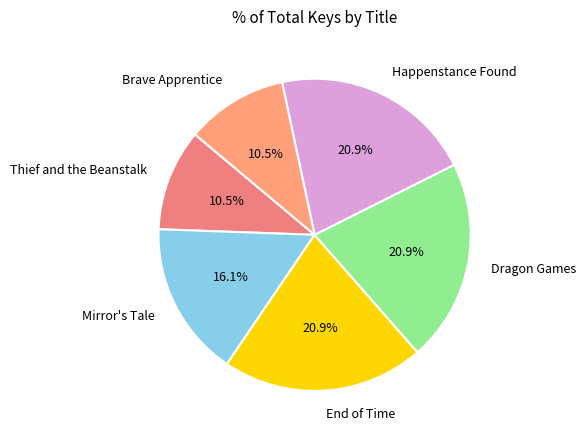

Approximately how many times larger is the value at End of Time compared to Happenstance Found?

1.0